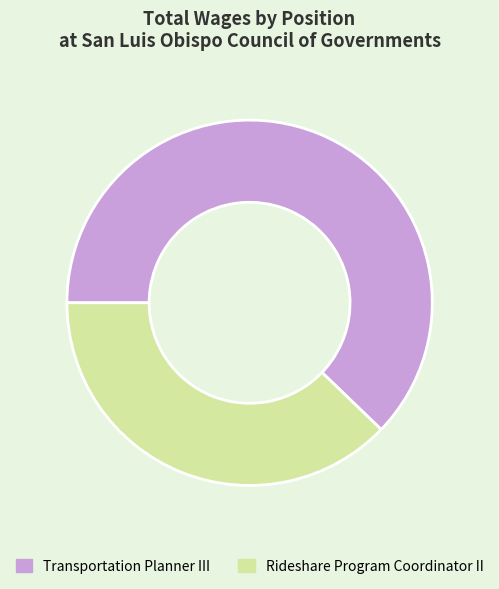

Does any single category account for the majority?

Yes